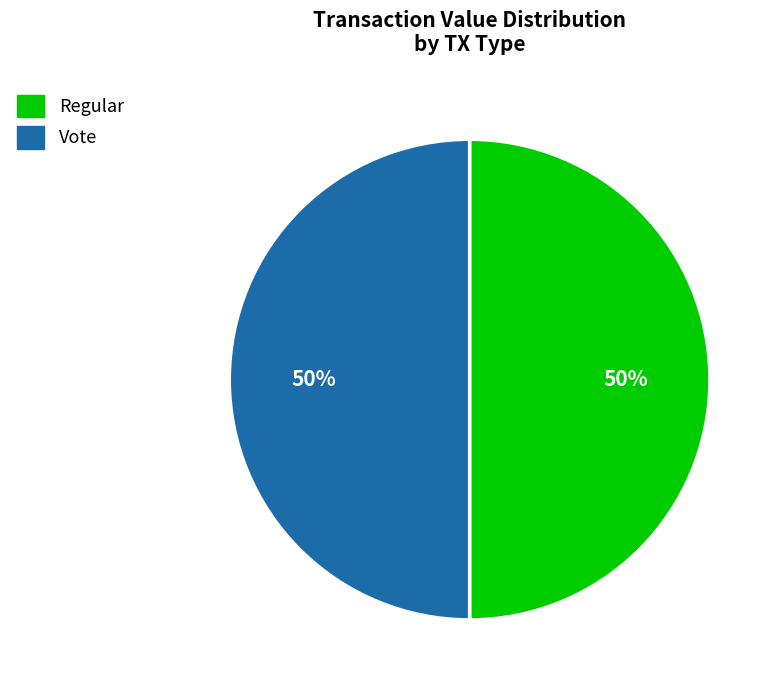

What is the ratio of the value at Vote to the value at Regular?

1.0